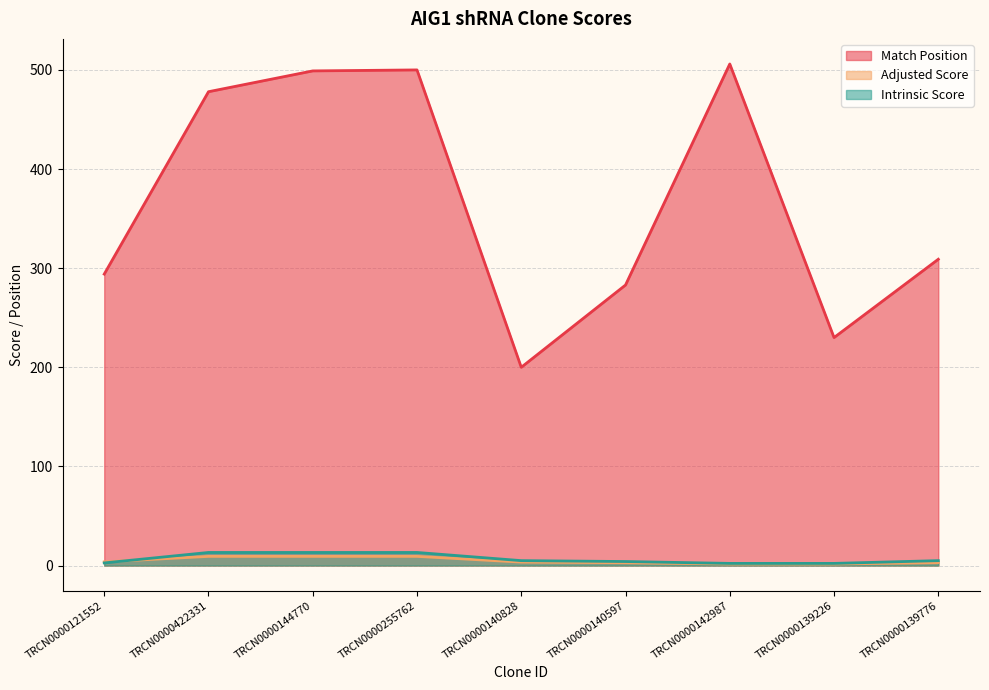

Reading left to right, extract all data points from this chart.

Match Position: TRCN0000121552=294.0	TRCN0000422331=478.0	TRCN0000144770=499.0	TRCN0000255762=500.0	TRCN0000140828=200.0	TRCN0000140597=283.0	TRCN0000142987=506.0	TRCN0000139226=230.0	TRCN0000139776=309.0
Adjusted Score: TRCN0000121552=3.7	TRCN0000422331=9.2	TRCN0000144770=9.2	TRCN0000255762=9.2	TRCN0000140828=3.5	TRCN0000140597=2.8	TRCN0000142987=1.5	TRCN0000139226=1.5	TRCN0000139776=3.0
Intrinsic Score: TRCN0000121552=2.6	TRCN0000422331=13.2	TRCN0000144770=13.2	TRCN0000255762=13.2	TRCN0000140828=5.0	TRCN0000140597=4.0	TRCN0000142987=2.2	TRCN0000139226=2.2	TRCN0000139776=5.0